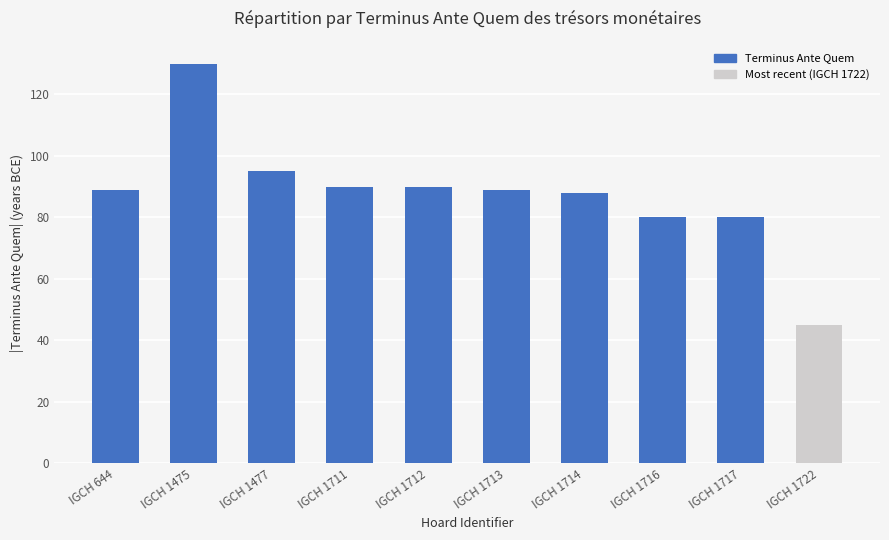

Between IGCH 1711 and IGCH 1475, which is larger?

IGCH 1475